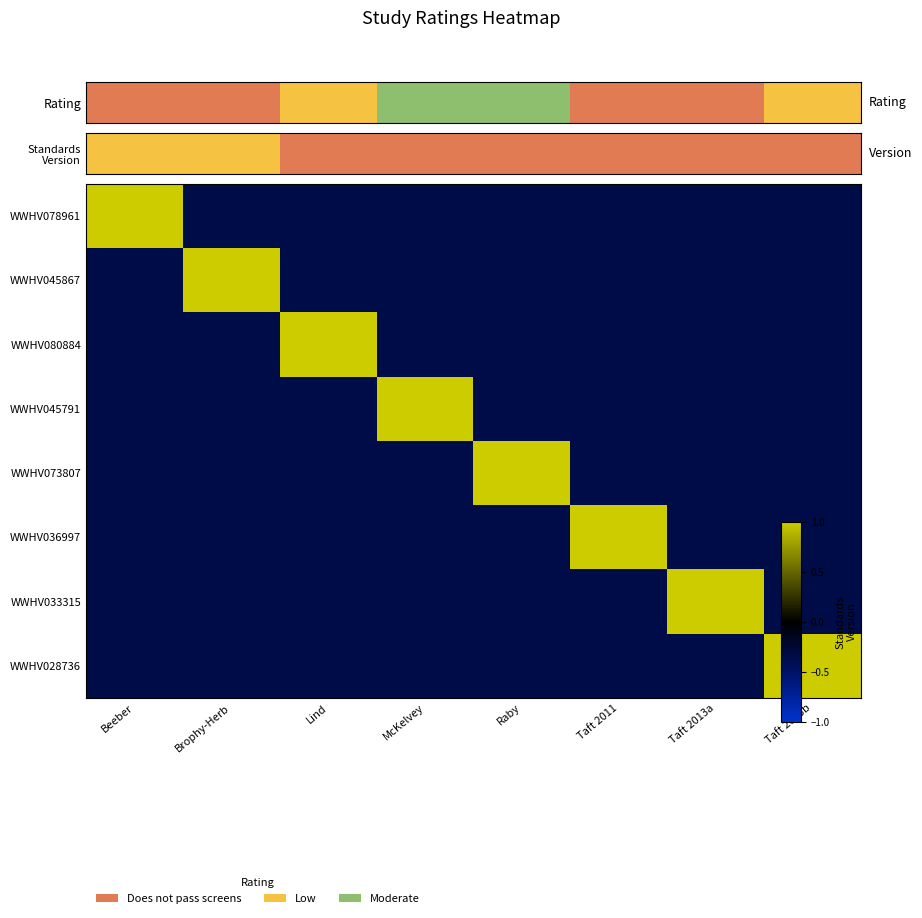

Reading left to right, what are all the values shown in this chart?

WWHV078961: Beeber=1.0	Brophy-Herb=-0.4	Lind=-0.4	McKelvey=-0.4	Raby=-0.4	Taft 2011=-0.4	Taft 2013a=-0.4	Taft 2013b=-0.4
WWHV045867: Beeber=-0.4	Brophy-Herb=1.0	Lind=-0.4	McKelvey=-0.4	Raby=-0.4	Taft 2011=-0.4	Taft 2013a=-0.4	Taft 2013b=-0.4
WWHV080884: Beeber=-0.4	Brophy-Herb=-0.4	Lind=1.0	McKelvey=-0.4	Raby=-0.4	Taft 2011=-0.4	Taft 2013a=-0.4	Taft 2013b=-0.4
WWHV045791: Beeber=-0.4	Brophy-Herb=-0.4	Lind=-0.4	McKelvey=1.0	Raby=-0.4	Taft 2011=-0.4	Taft 2013a=-0.4	Taft 2013b=-0.4
WWHV073807: Beeber=-0.4	Brophy-Herb=-0.4	Lind=-0.4	McKelvey=-0.4	Raby=1.0	Taft 2011=-0.4	Taft 2013a=-0.4	Taft 2013b=-0.4
WWHV036997: Beeber=-0.4	Brophy-Herb=-0.4	Lind=-0.4	McKelvey=-0.4	Raby=-0.4	Taft 2011=1.0	Taft 2013a=-0.4	Taft 2013b=-0.4
WWHV033315: Beeber=-0.4	Brophy-Herb=-0.4	Lind=-0.4	McKelvey=-0.4	Raby=-0.4	Taft 2011=-0.4	Taft 2013a=1.0	Taft 2013b=-0.4
WWHV028736: Beeber=-0.4	Brophy-Herb=-0.4	Lind=-0.4	McKelvey=-0.4	Raby=-0.4	Taft 2011=-0.4	Taft 2013a=-0.4	Taft 2013b=1.0